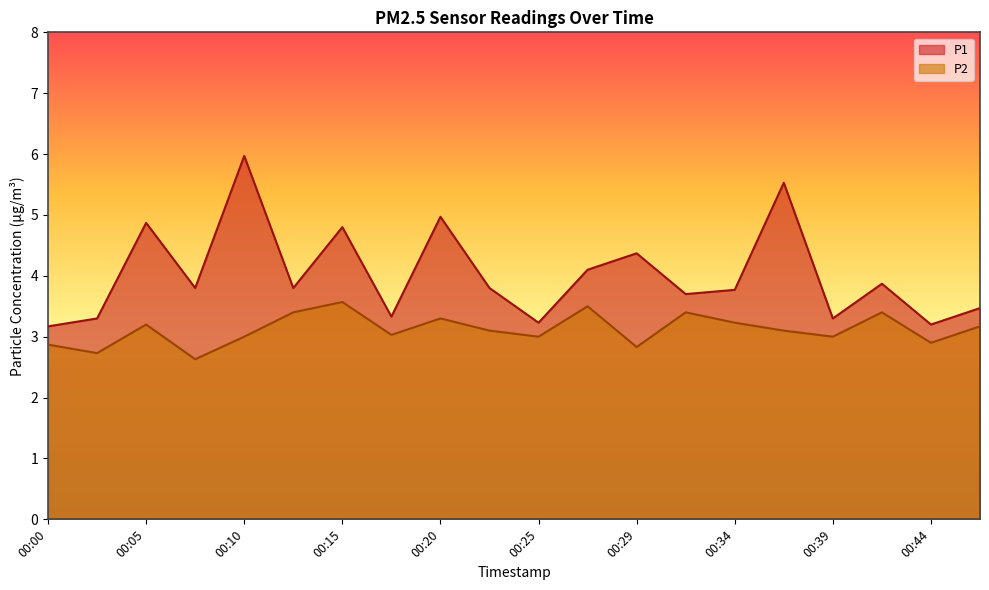

What is the sum of the P1 values at 00:29 and 00:05?

9.2